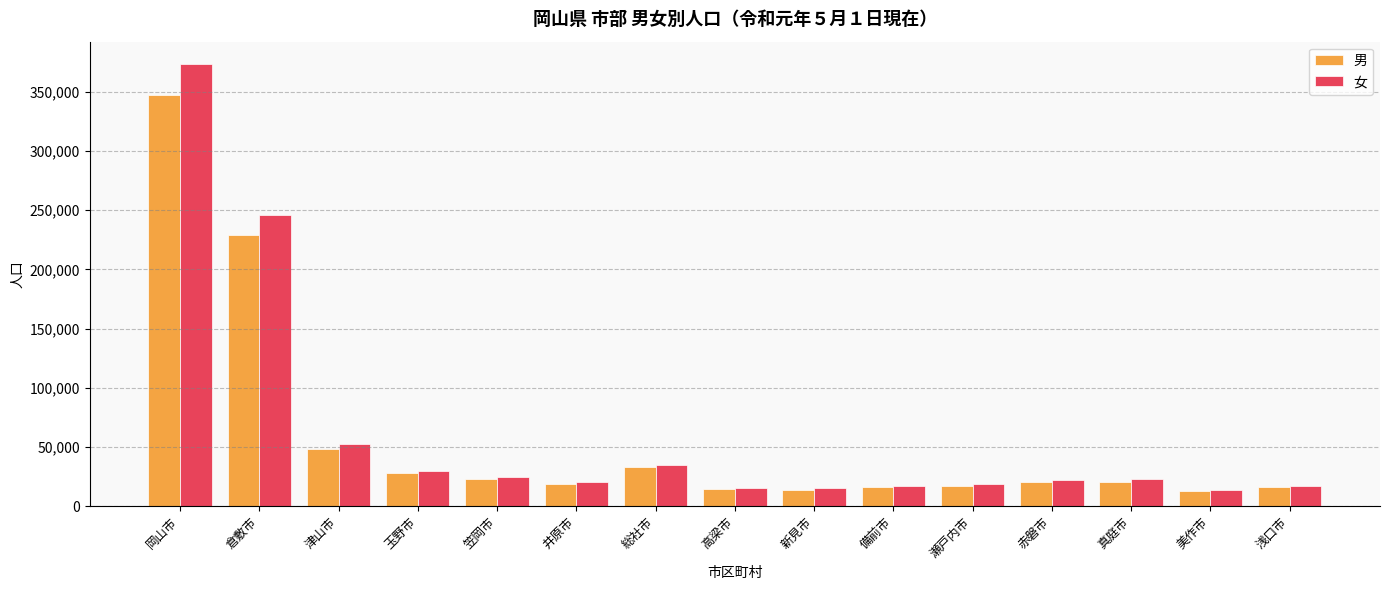

Rank the series at 津山市 from lowest to highest value.

男, 女